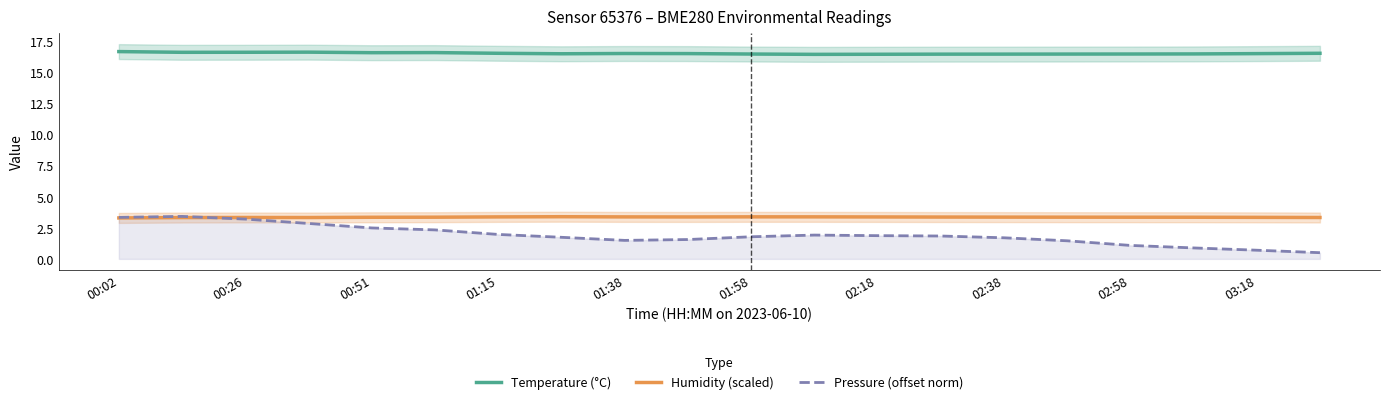

True or false: Temperature (°C) and Pressure (offset norm) cross at least once.

False